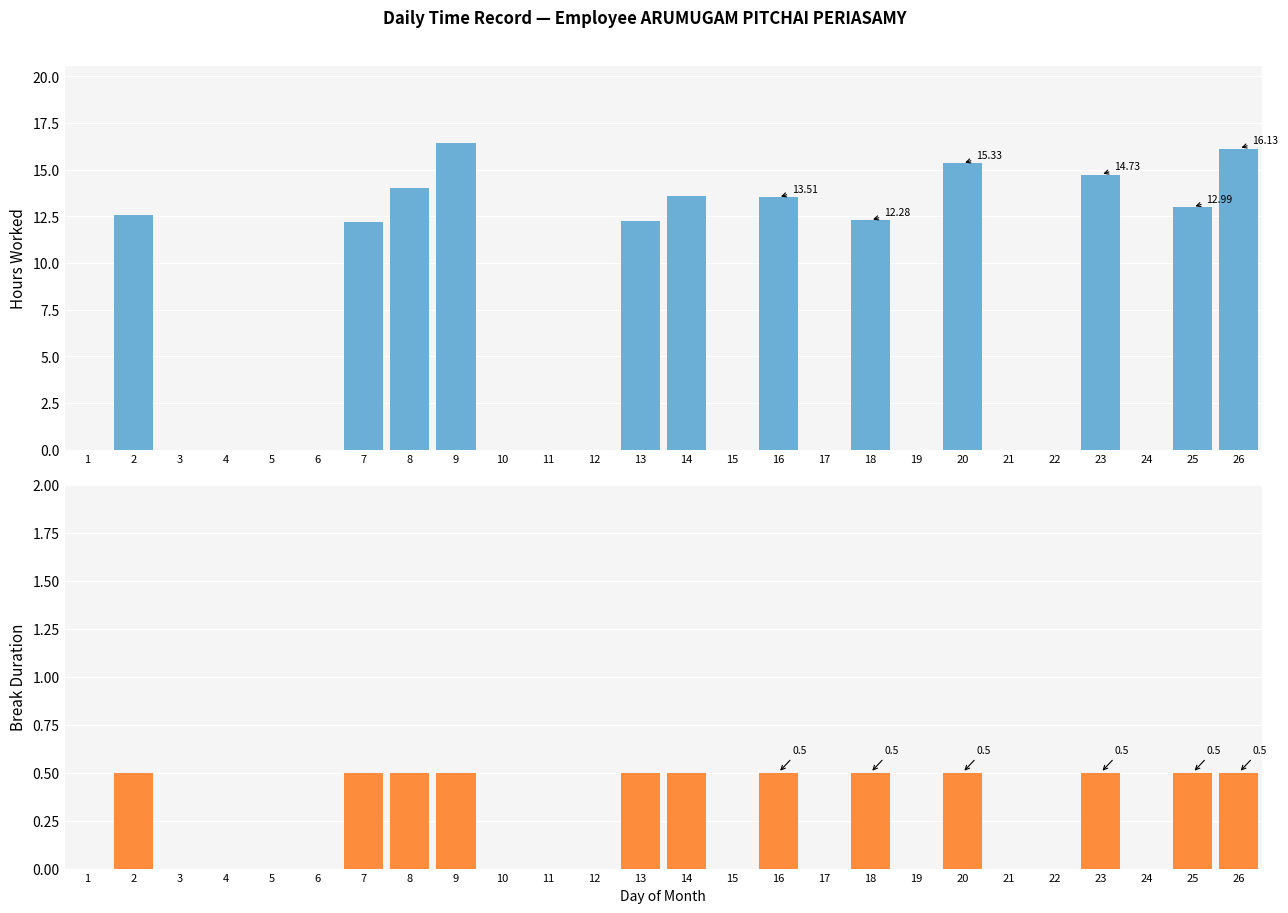

List the labels in order of Break Total value, smallest first.

1, 3, 4, 5, 6, 10, 11, 12, 15, 17, 19, 21, 22, 24, 2, 7, 8, 9, 13, 14, 16, 18, 20, 23, 25, 26